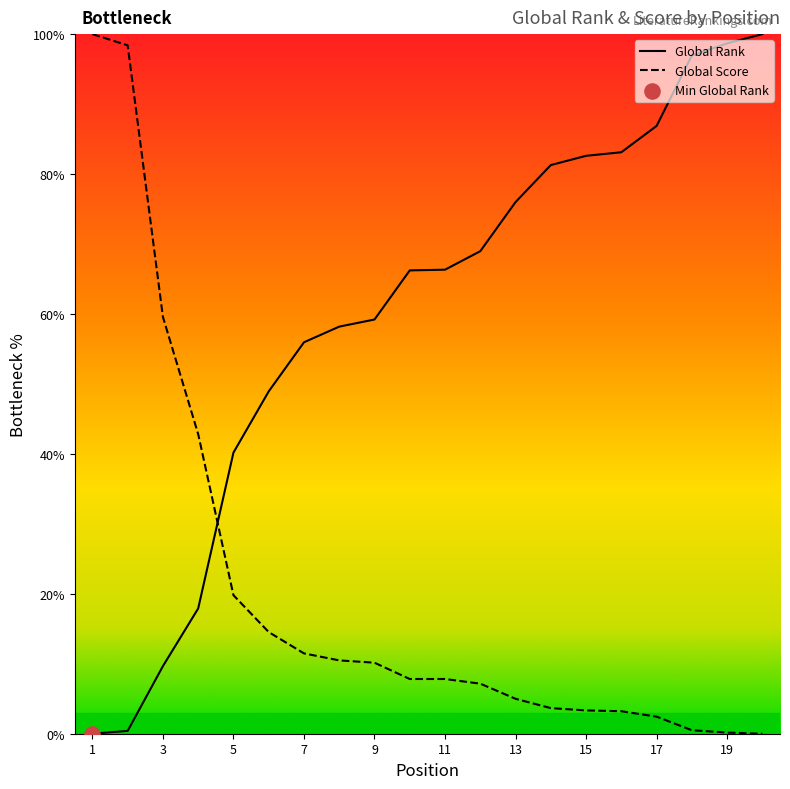

What are all the series names shown in the legend?

Global Rank, Global Score